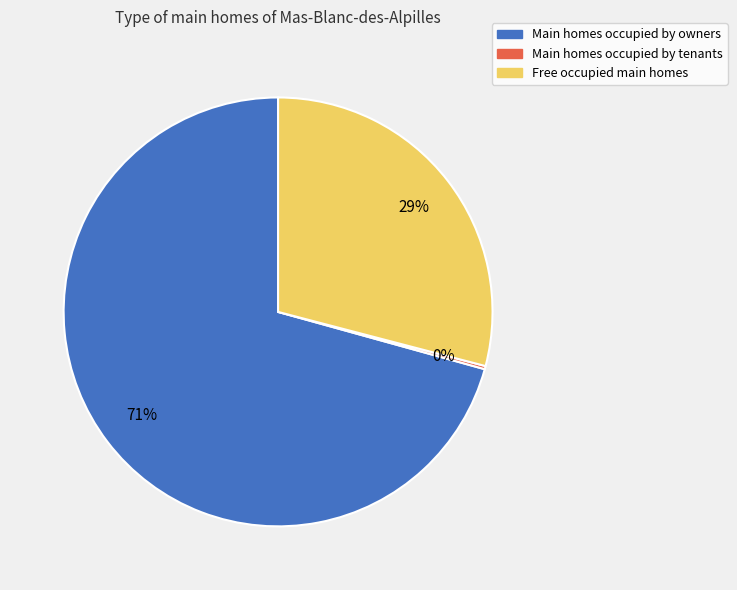

To the nearest percent, what is the average slice percentage?

33%